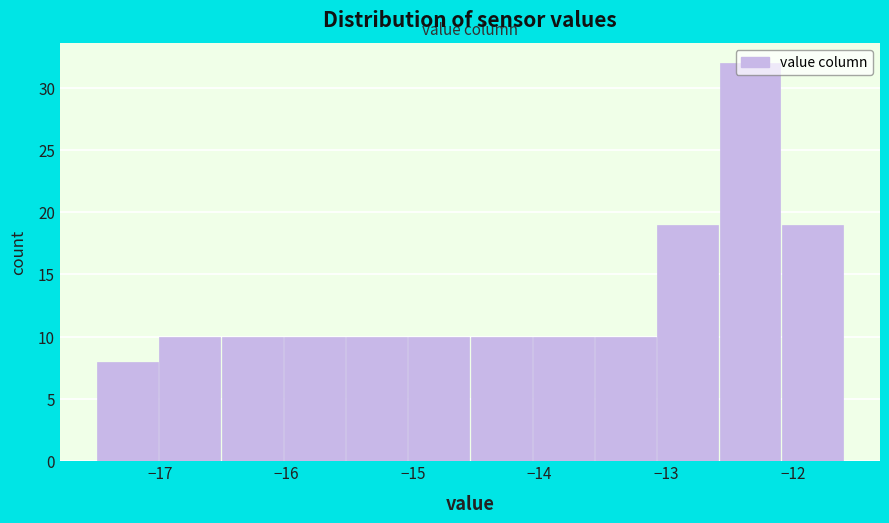

How tall is the bar that spans -12.6 to -12.1 on the x-axis? Neither the bar edges nor the heights are printed on the chart, so give them approximately, as read against the axes.

32